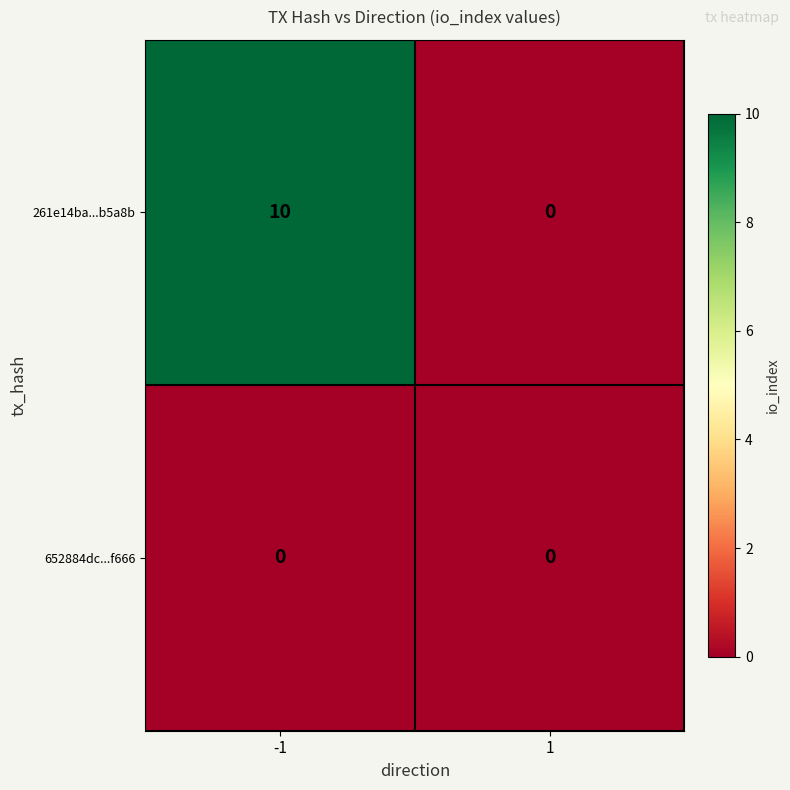

Count the number of data series in this chart.

2